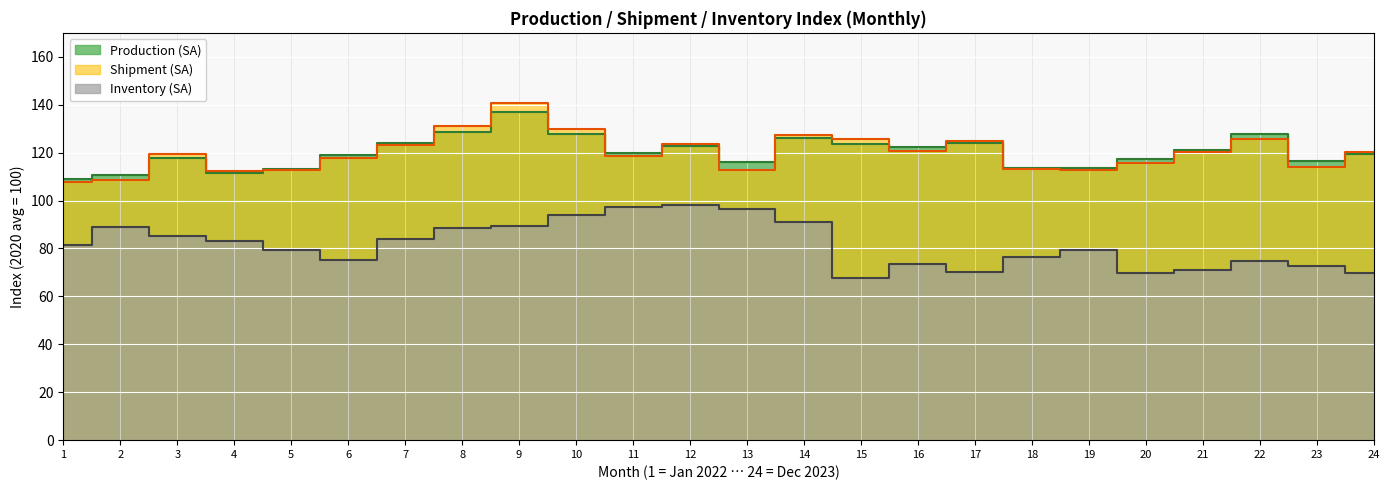

What are all the series names shown in the legend?

Production (SA), Shipment (SA), Inventory (SA)